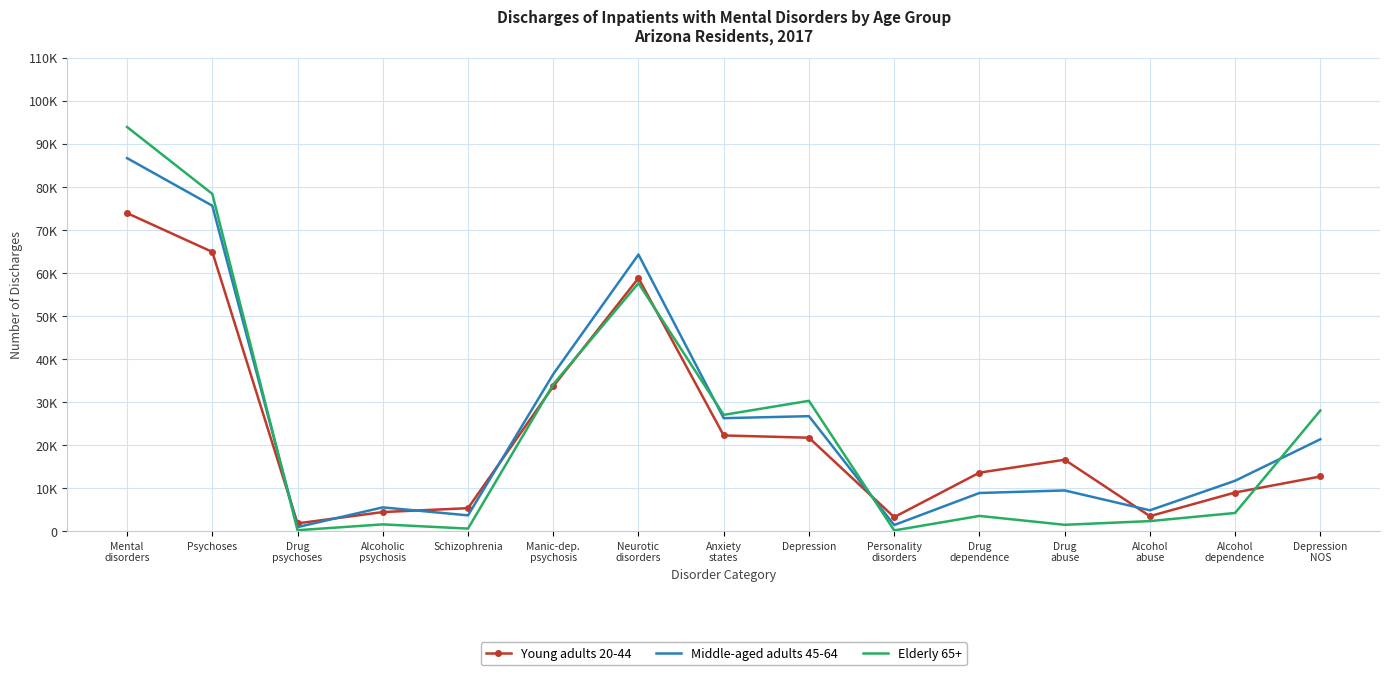

What are all the series names shown in the legend?

Young adults 20-44, Middle-aged adults 45-64, Elderly 65+